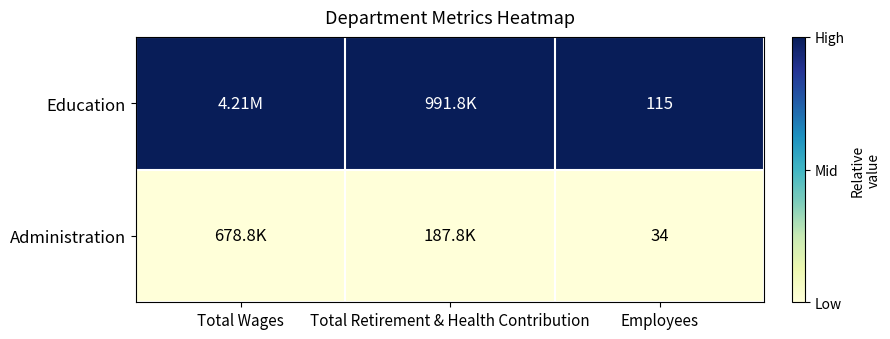

What is the difference between the highest and lowest values at Employees?

81